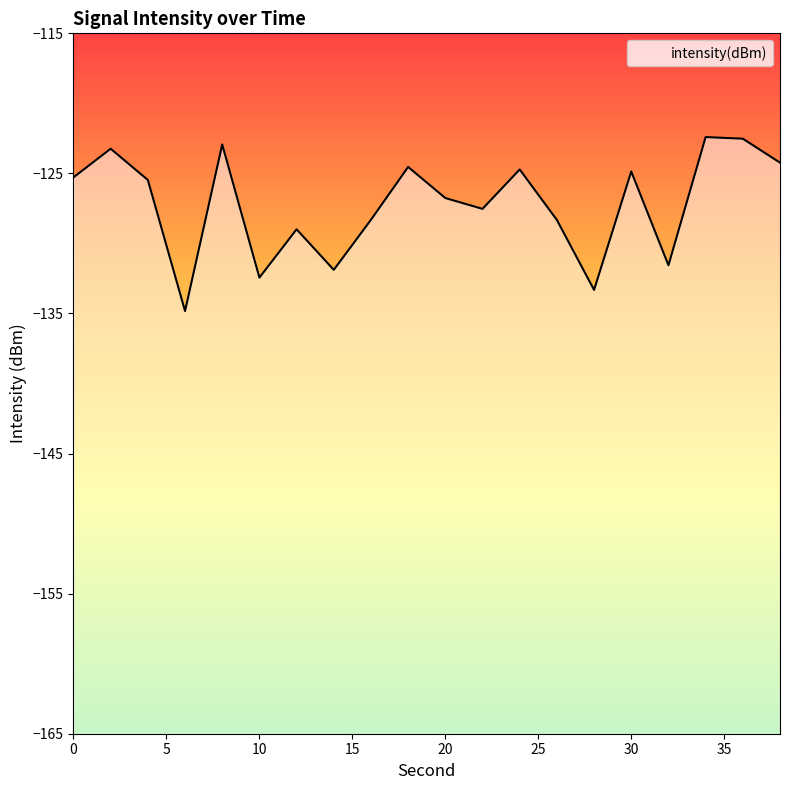

How many interior local valleys (lower than both neighbors) does the data have?

6